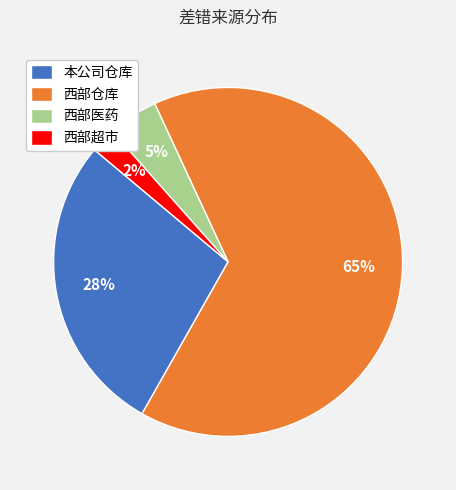

To the nearest percent, what is the average slice percentage?

25%